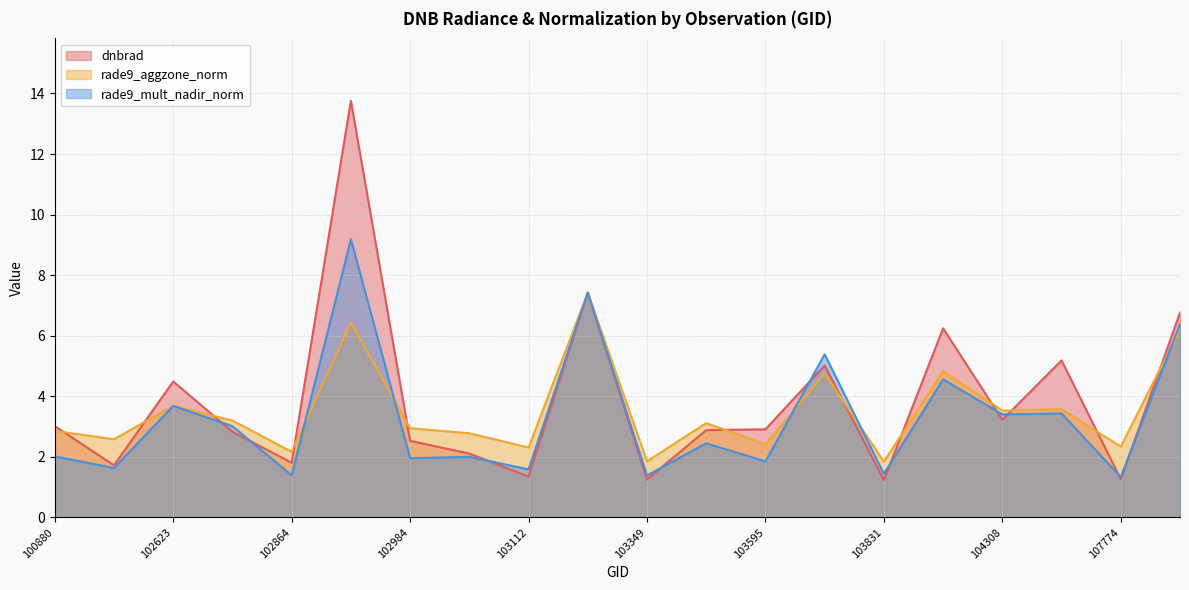

At which label does rade9_aggzone_norm first exceed 3?

102623